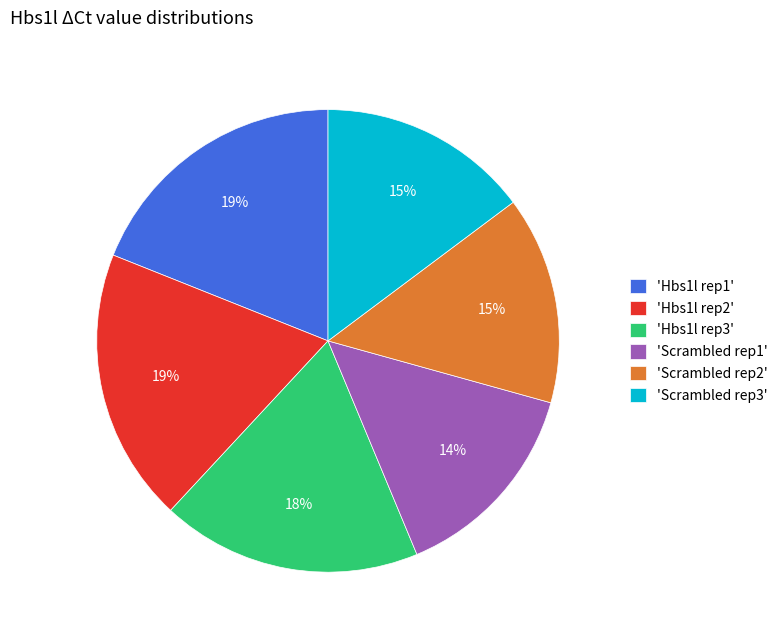

To the nearest percent, what is the average slice percentage?

17%